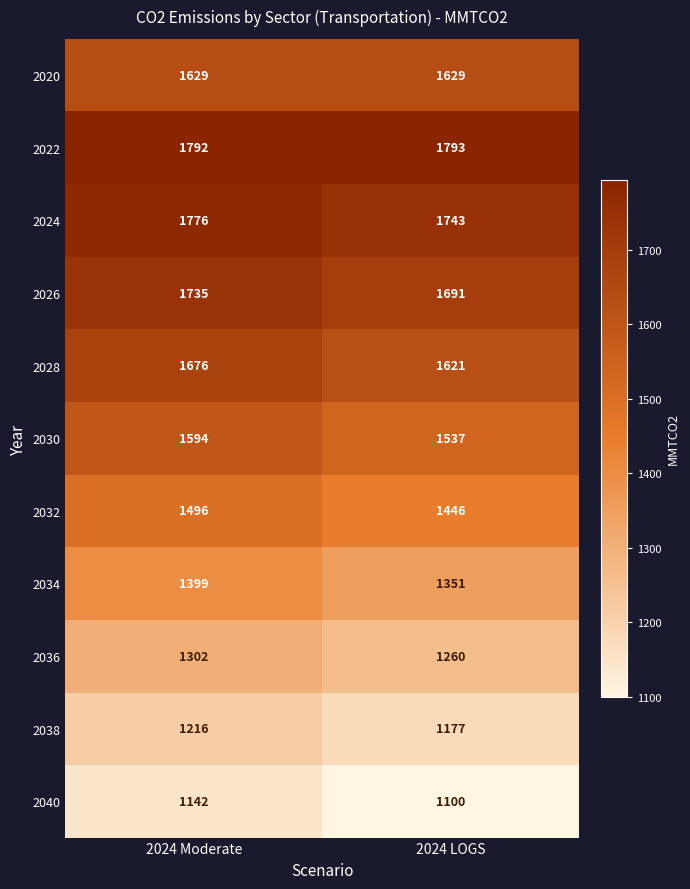

The 2024 series shows 2356 at 2024 LOGS. True or false?

False